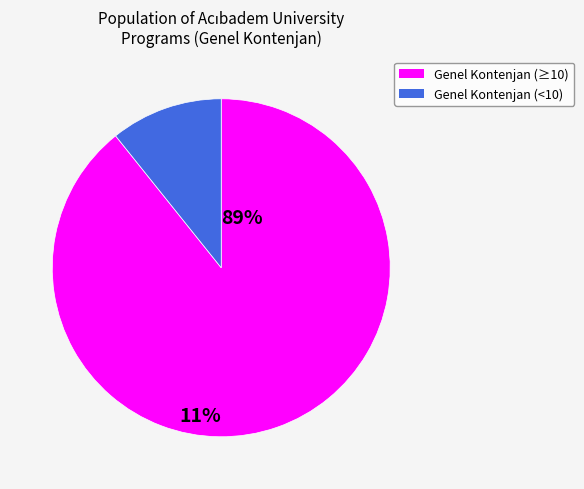

Does any single category account for the majority?

Yes